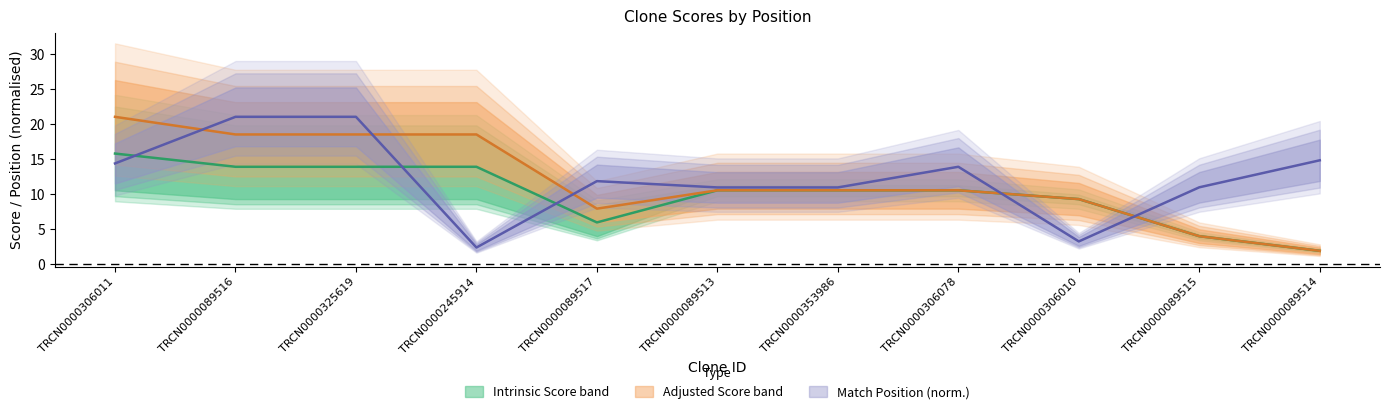

Does the chart display data point markers on the line(s)?

No